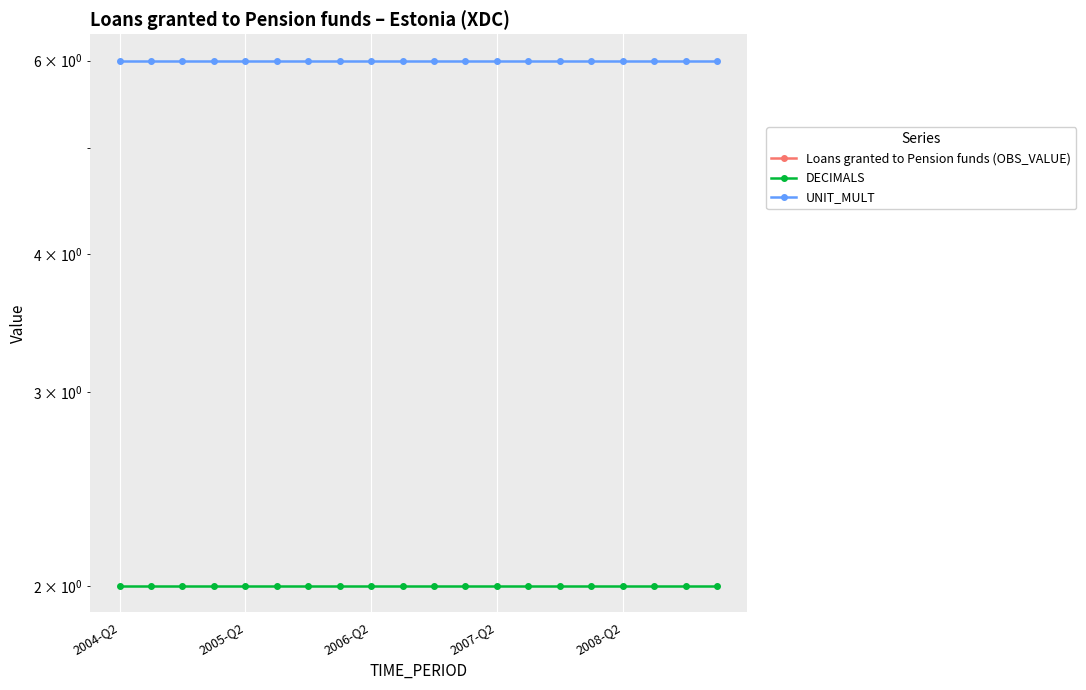

What is the value of the UNIT_MULT point at the 5th from the left?

6